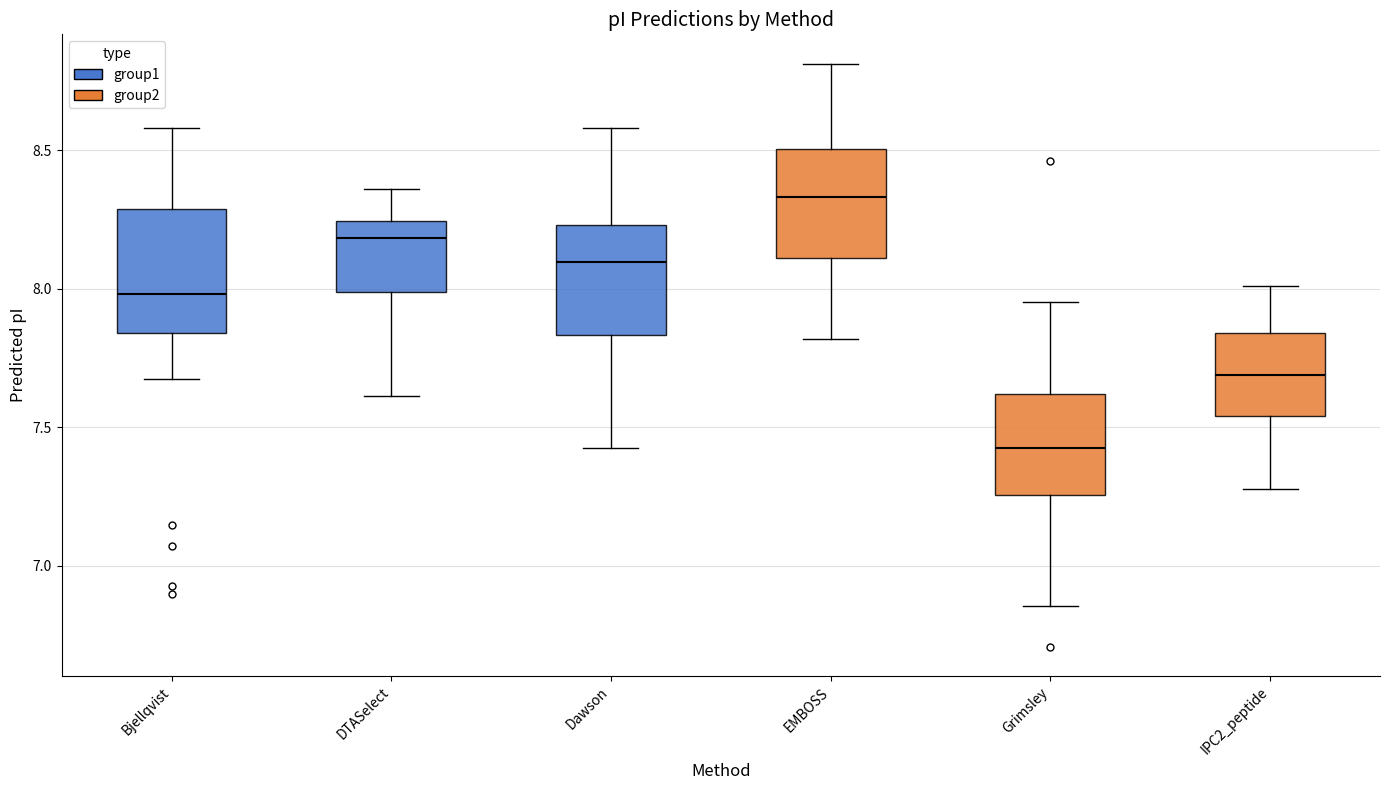

Reading left to right, read every box against the y-axis: the position of its median line, the range the box covers, and the ends of its whiskers. The values are not printed on the chart, so give them approximately, as read against the axis.

Bjellqvist: median 8.00, box 7.85 to 8.30, whiskers 7.65 to 8.60
DTASelect: median 8.20, box 8.00 to 8.25, whiskers 7.60 to 8.35
Dawson: median 8.10, box 7.85 to 8.25, whiskers 7.40 to 8.60
EMBOSS: median 8.35, box 8.10 to 8.50, whiskers 7.80 to 8.80
Grimsley: median 7.40, box 7.25 to 7.60, whiskers 6.85 to 7.95
IPC2_peptide: median 7.70, box 7.55 to 7.85, whiskers 7.30 to 8.00